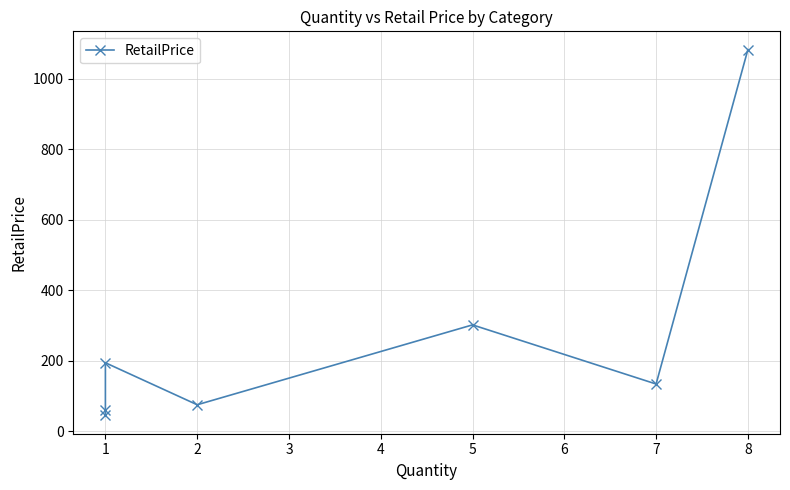

List the labels in order of value, largest first.

8, 5, 1, 7, 2, 1, 1